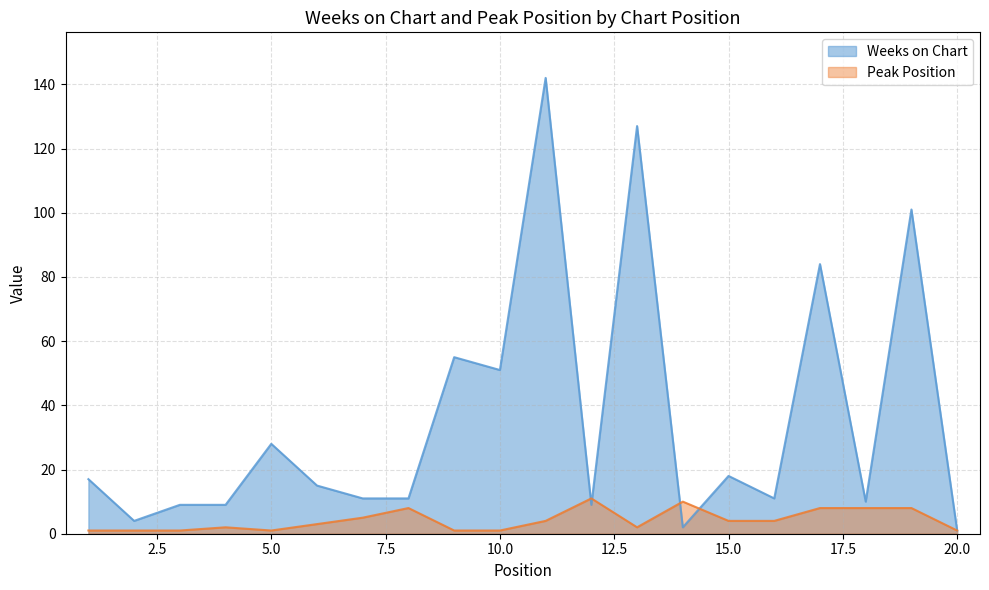

At which category does Weeks on Chart reach its first local valley?

2